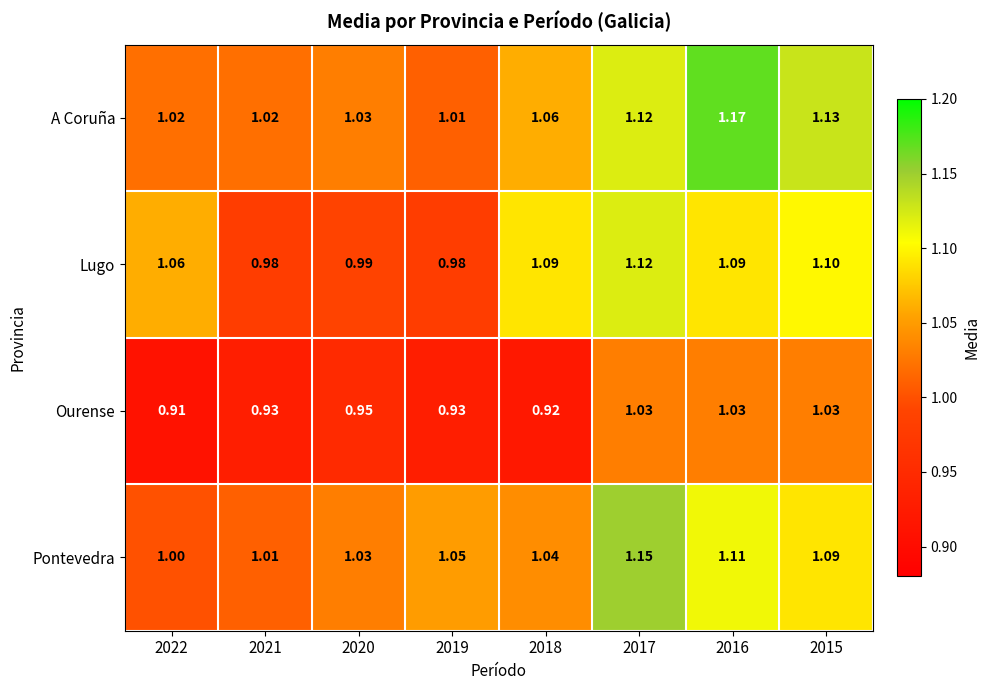

Rank the series by their maximum value, from highest to lowest.

A Coruña, Pontevedra, Lugo, Ourense